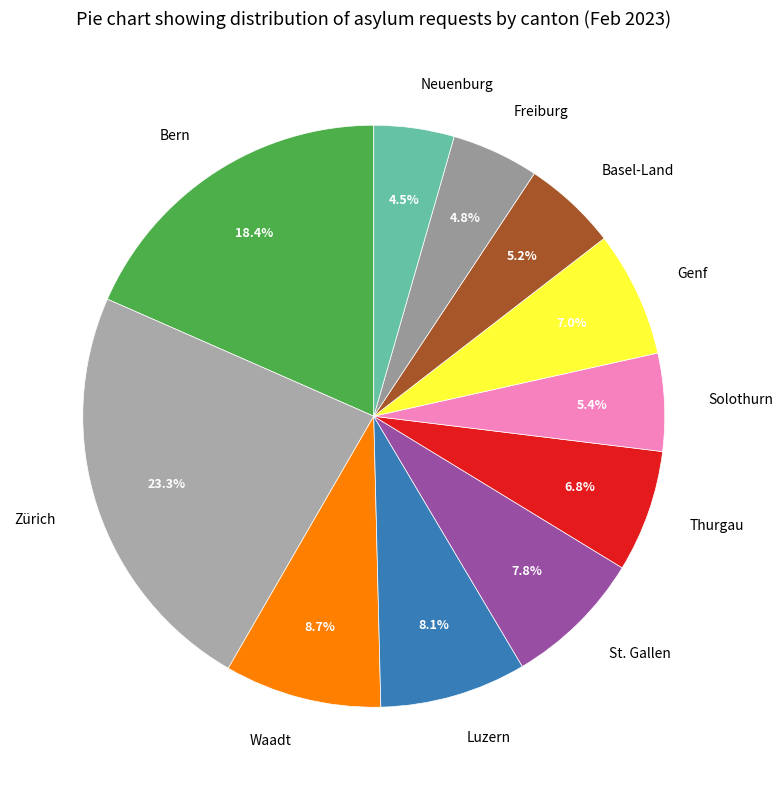

Does any single category account for the majority?

No